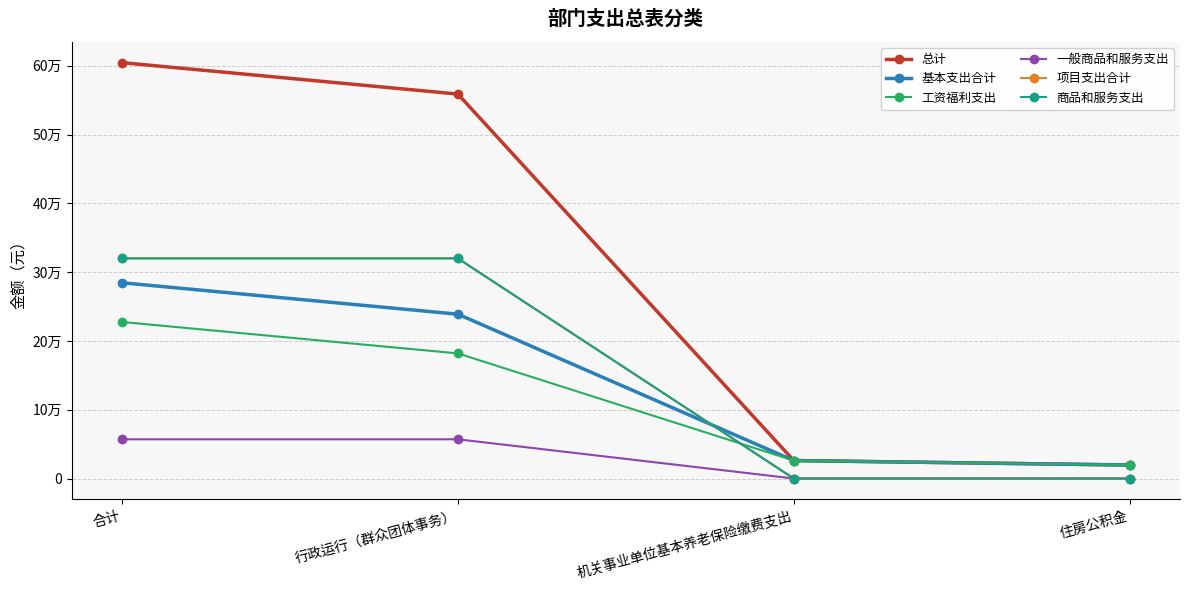

True or false: 一般商品和服务支出 and 工资福利支出 intersect in this chart.

False